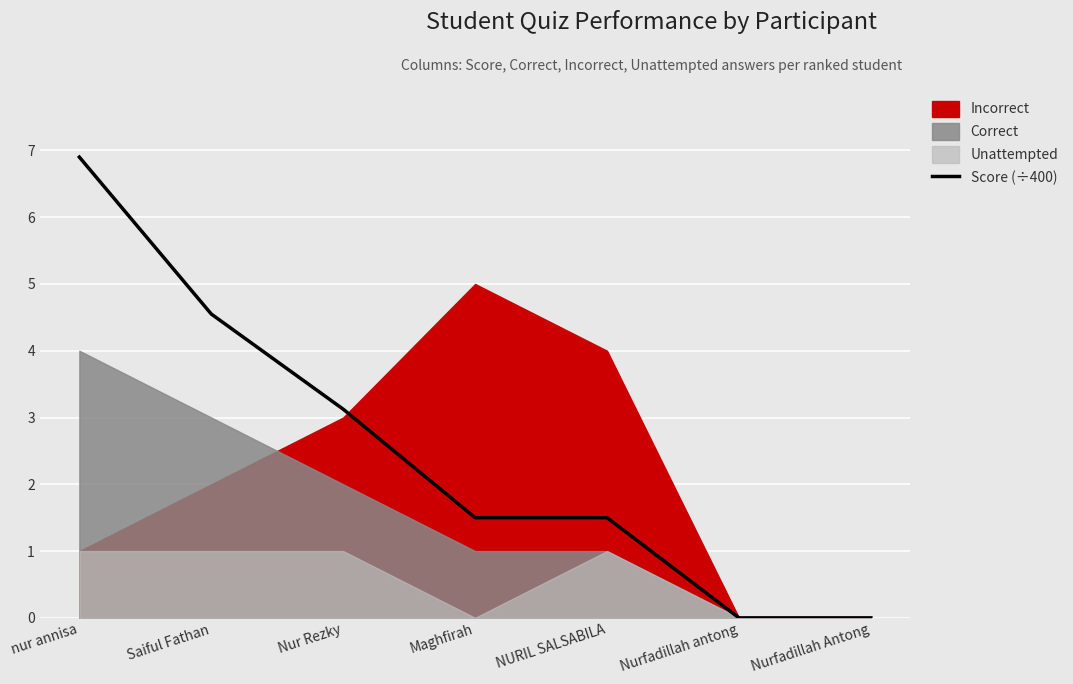

What is the difference between the maximum and minimum values?

6.9